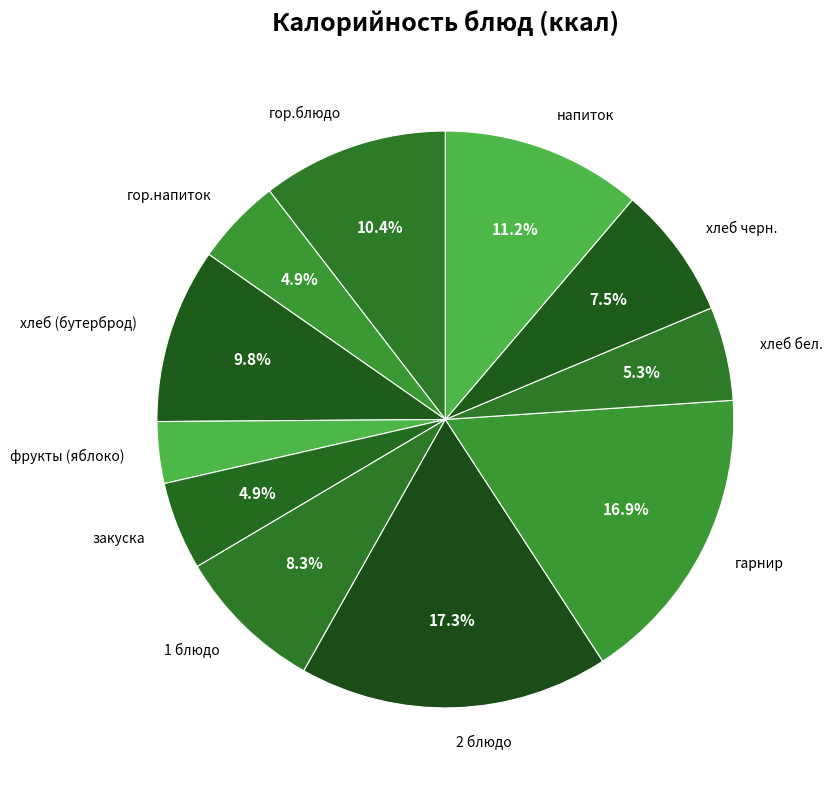

What percentage is NOT represented by закуска?

95.1%